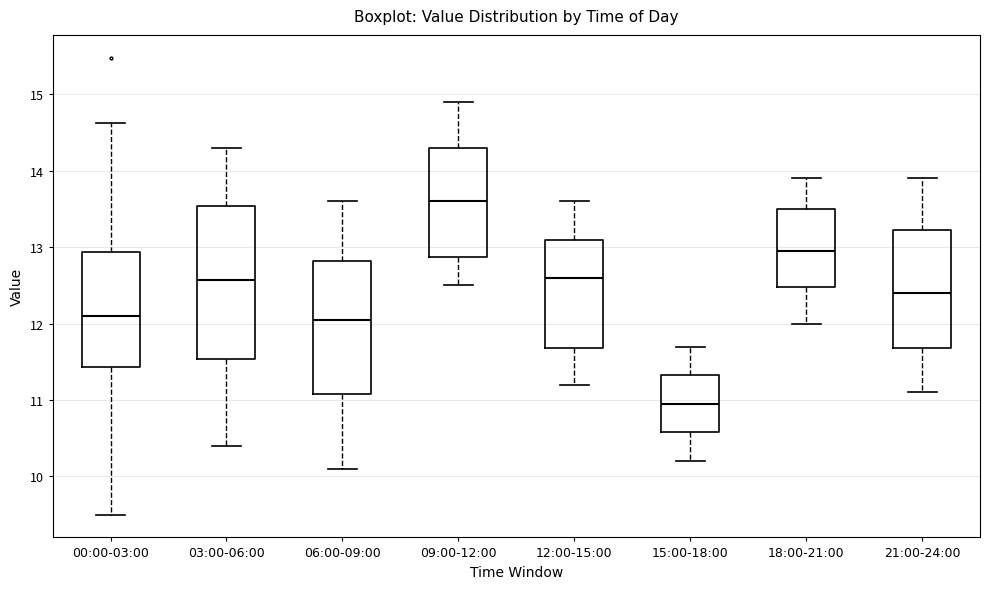

Which box is the tallest, from its lower edge to its upper edge?

03:00-06:00